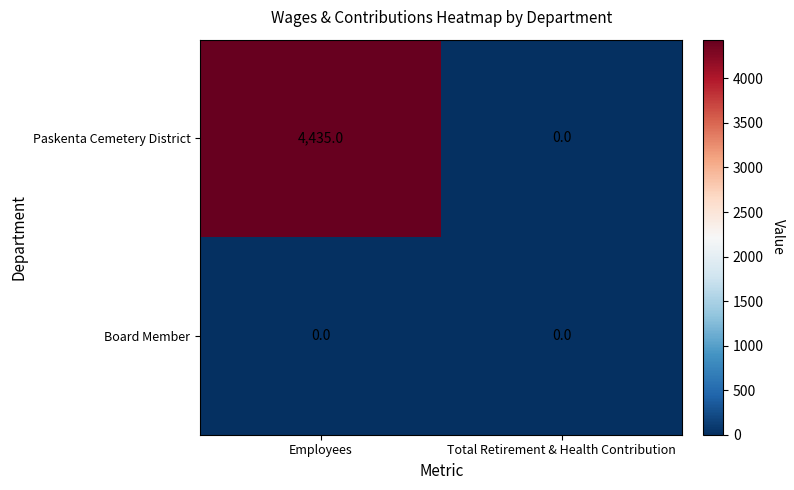

Count the number of data series in this chart.

2